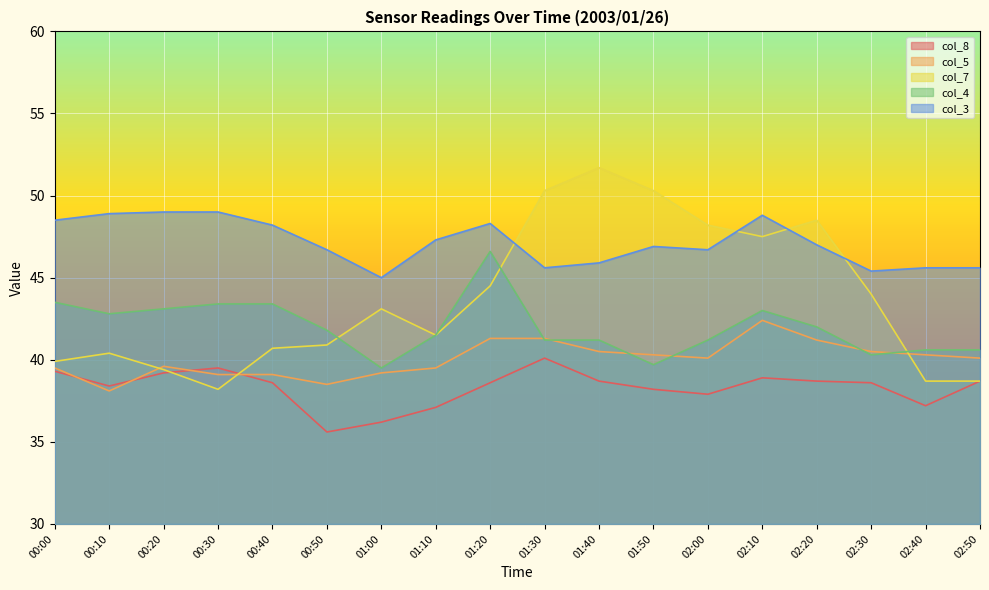

Does the chart display data point markers on the line(s)?

No